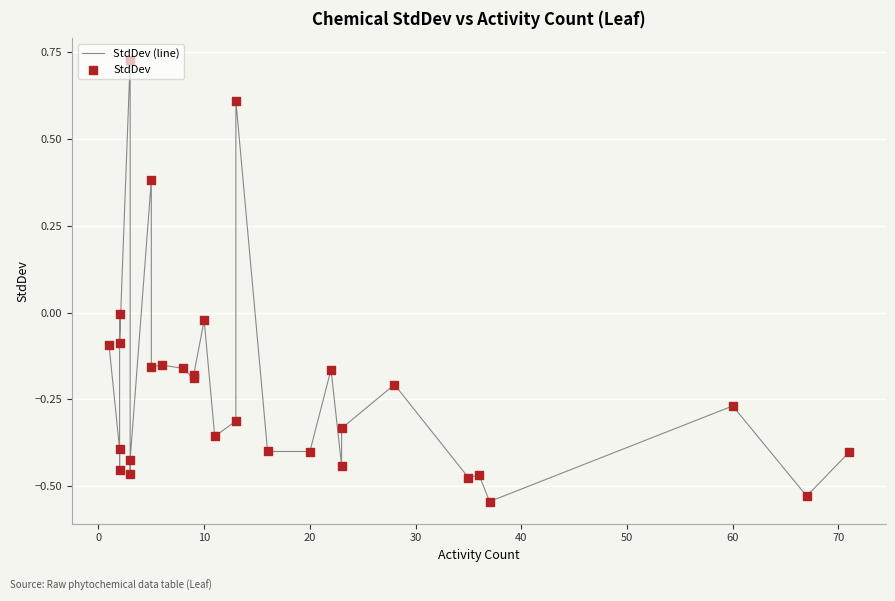

Is the value of StdDev at 14 greater than the value of StdDev (line) at 50?

Yes